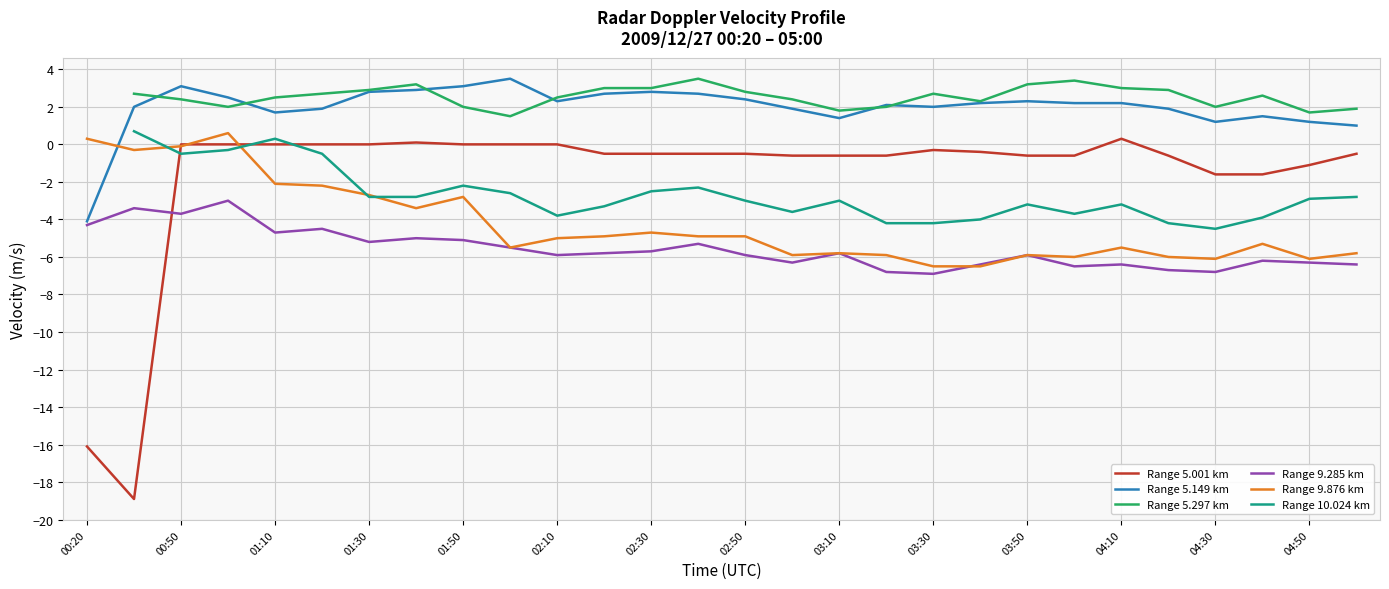

What value does the Range 5.001 km series have at 04:50?

-1.1